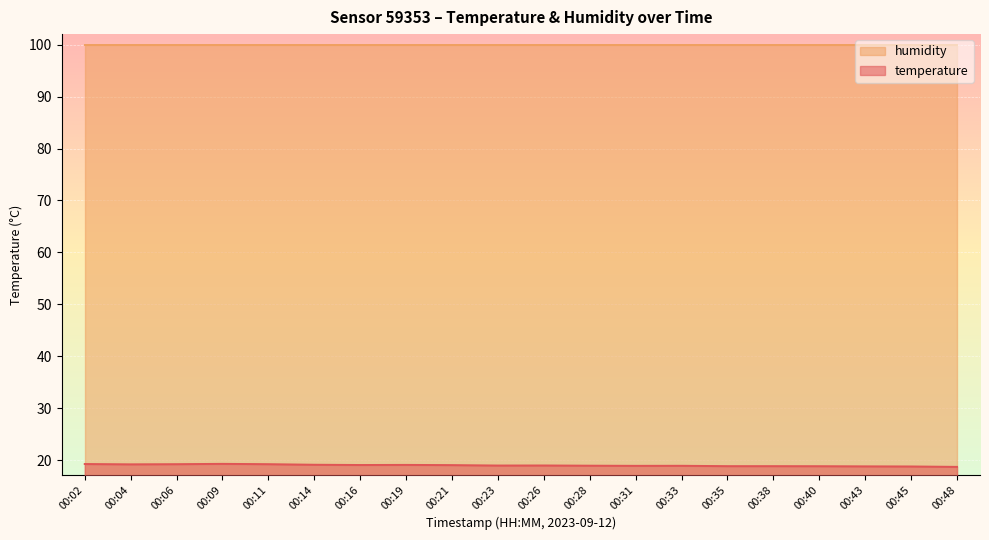

True or false: humidity has a value of 100.0 at 00:35.

True